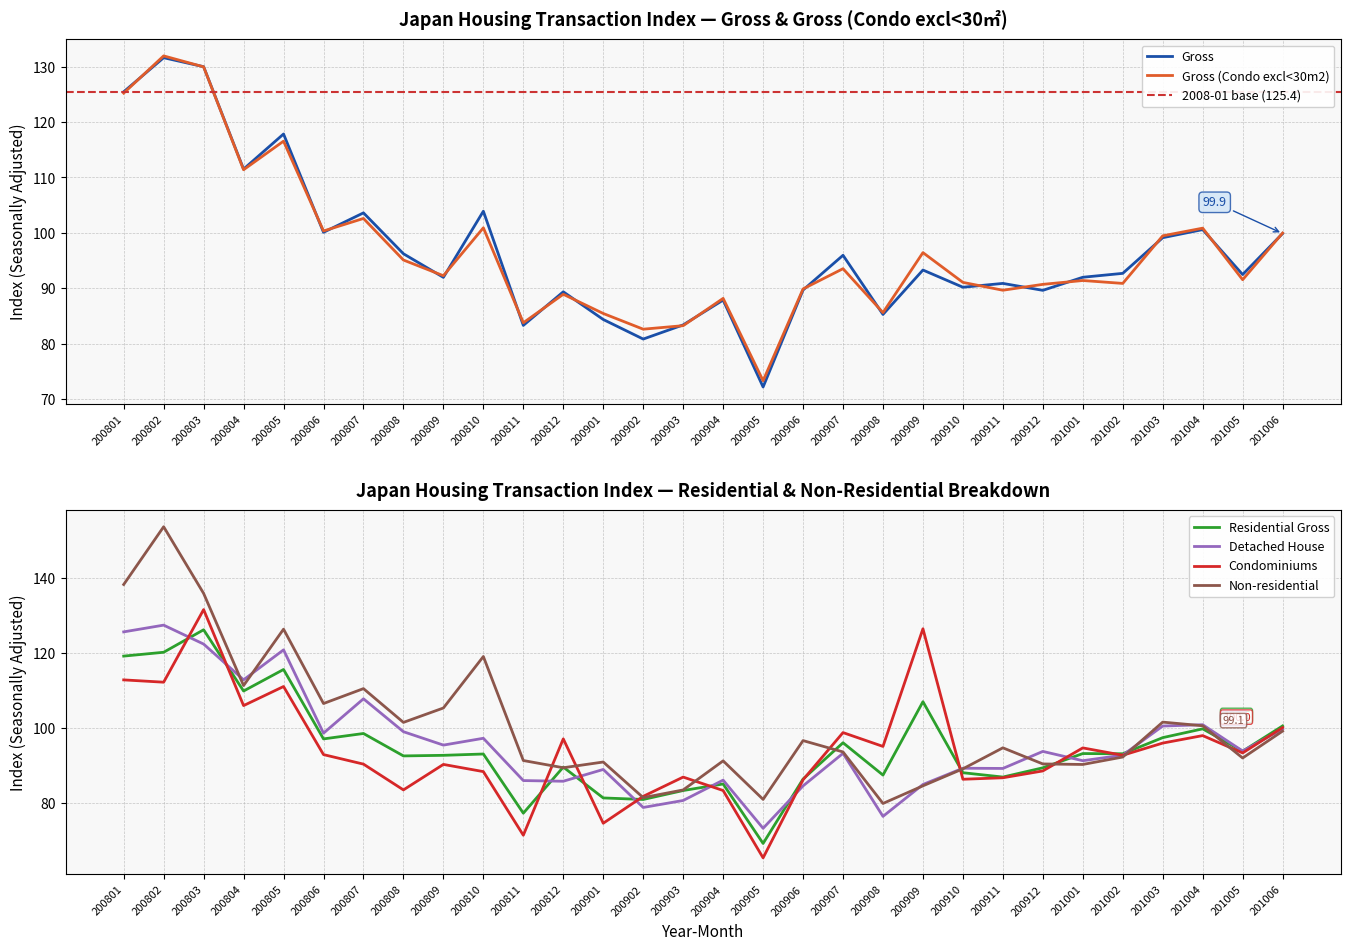

What is the value of the Detached House point at the 30th from the left?

99.7